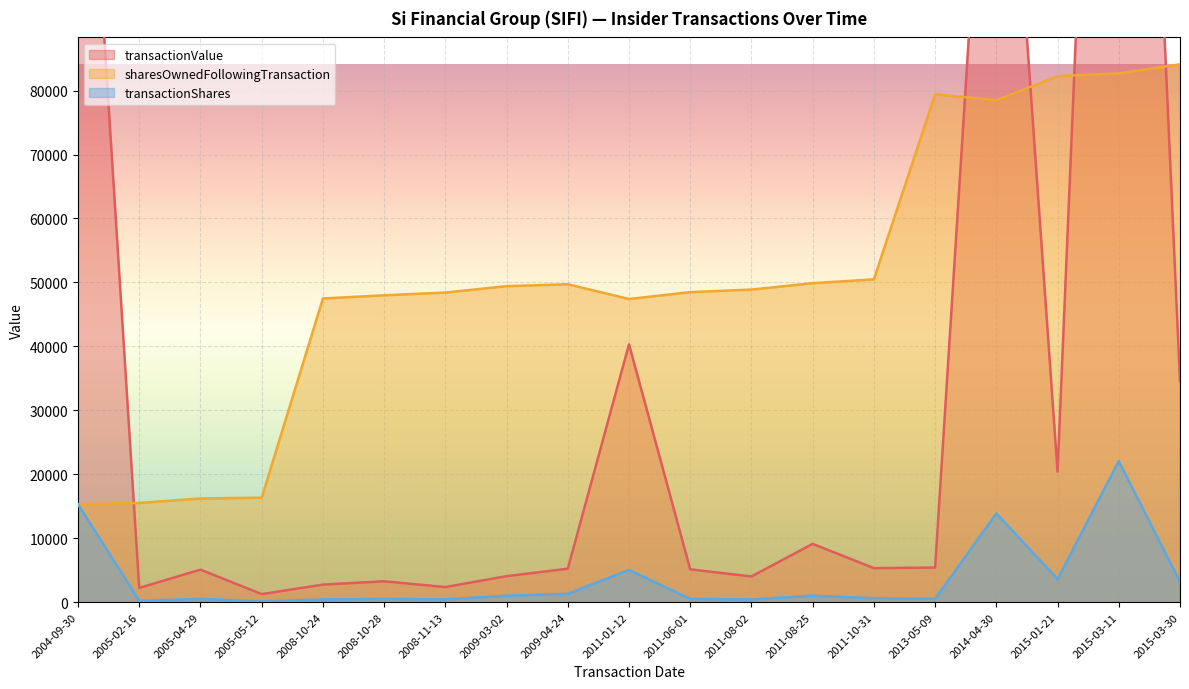

What is the average value of the transactionShares series?

3708